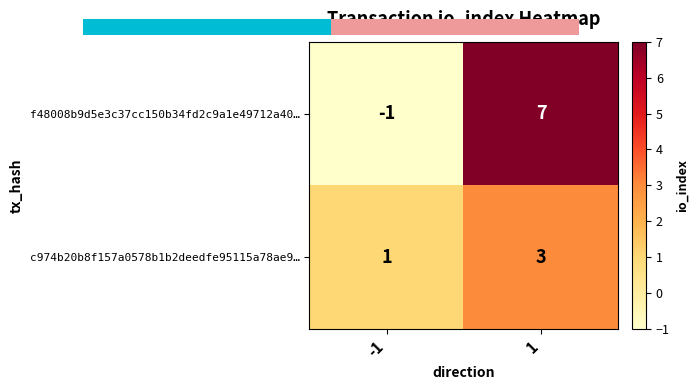

Which series has the largest total across all categories?

f48008b9d5e3c37cc150b34fd2c9a1e49712a40…